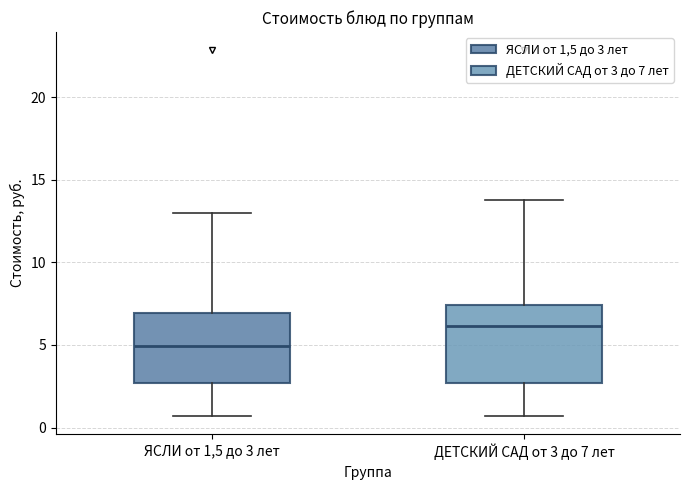

Where does the upper whisker of the box for ЯСЛИ от 1,5 до 3 лет end on the y-axis? The values are not printed on the chart, so give them approximately, as read against the axis.

13.0